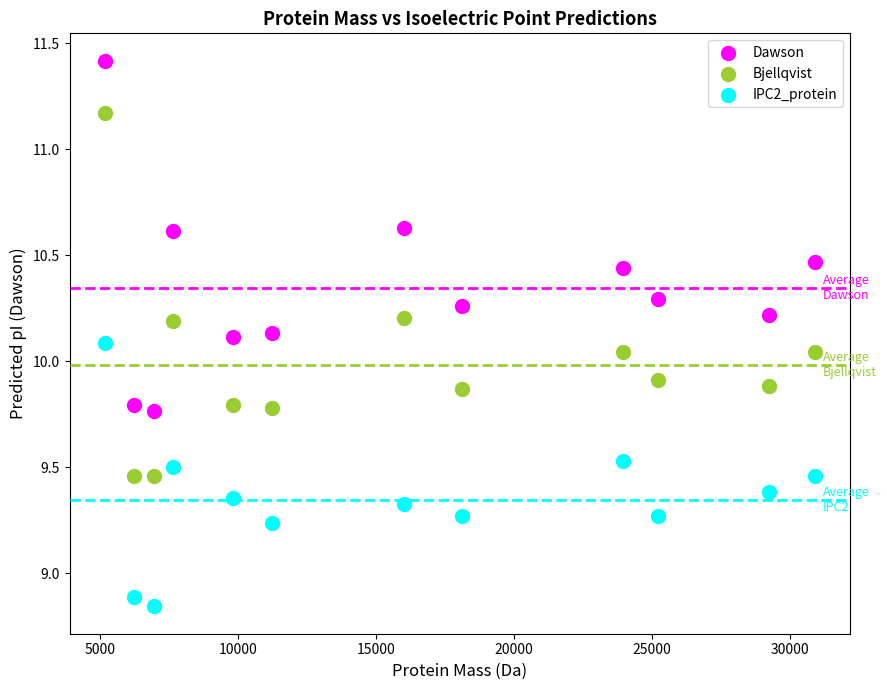

What is the X range (max minus min) for the scatter plot?

25716.9